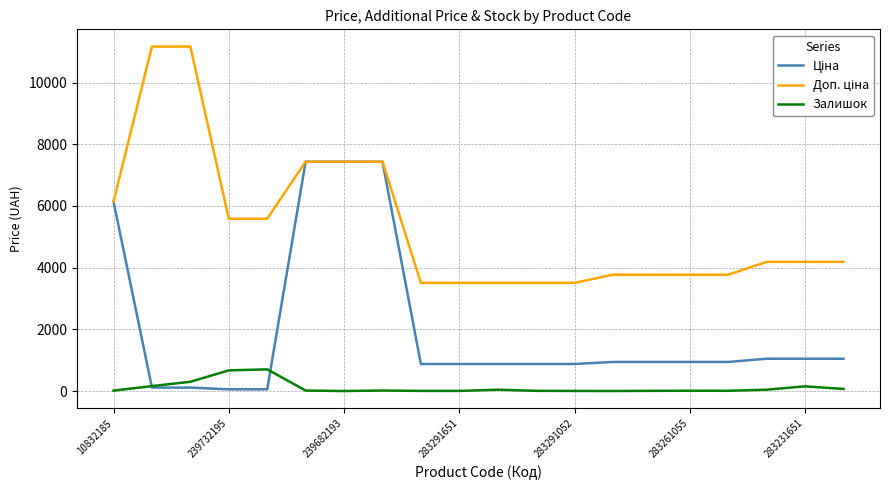

What is the maximum value shown in the chart?

11169.0